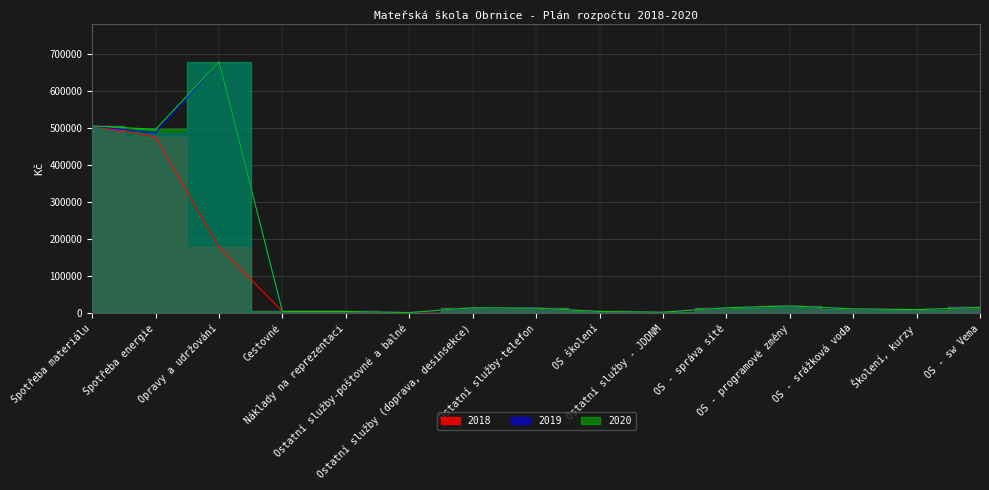

Is it true that 2019 equals 16000 at OS - sw Vema?

True